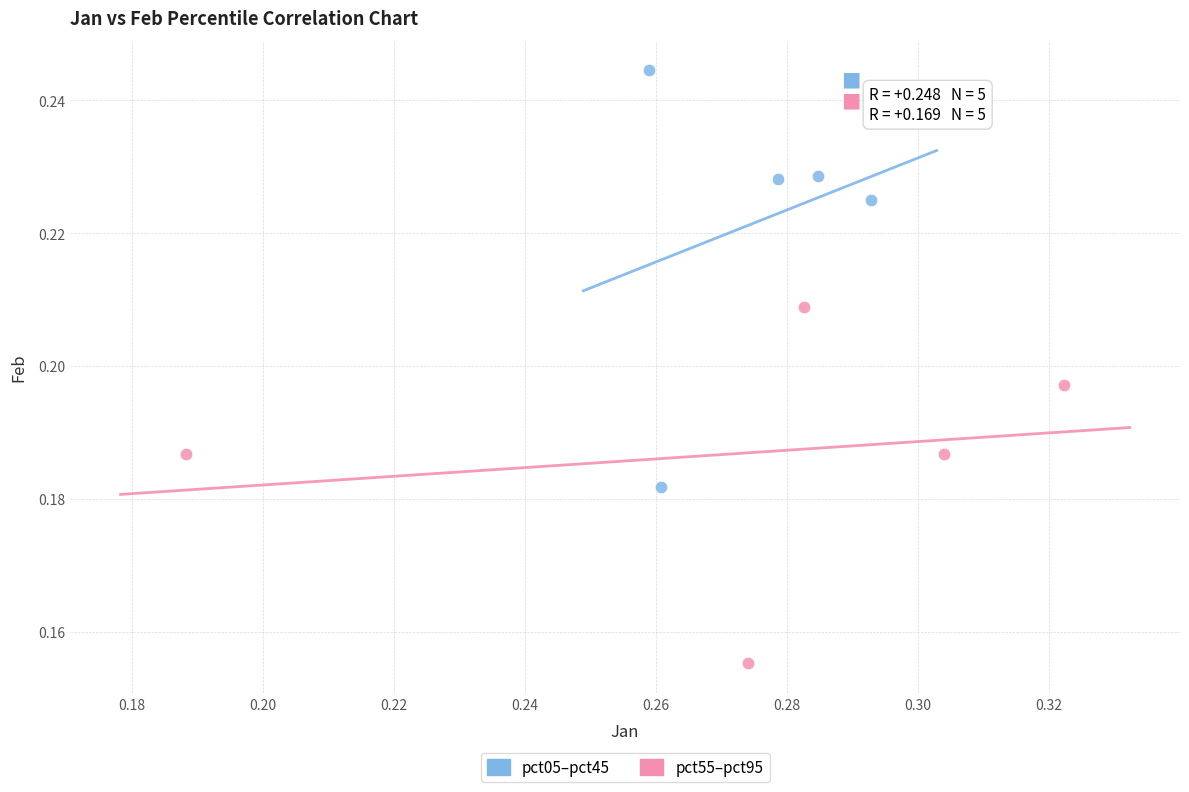

Which series has the widest spread of Y values?

pct05–pct45